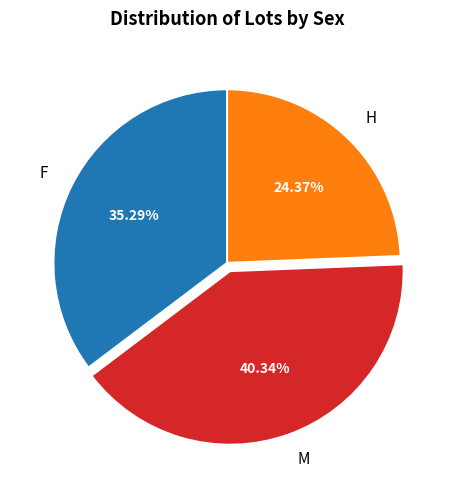

Rank the categories by value from highest to lowest.

M, F, H